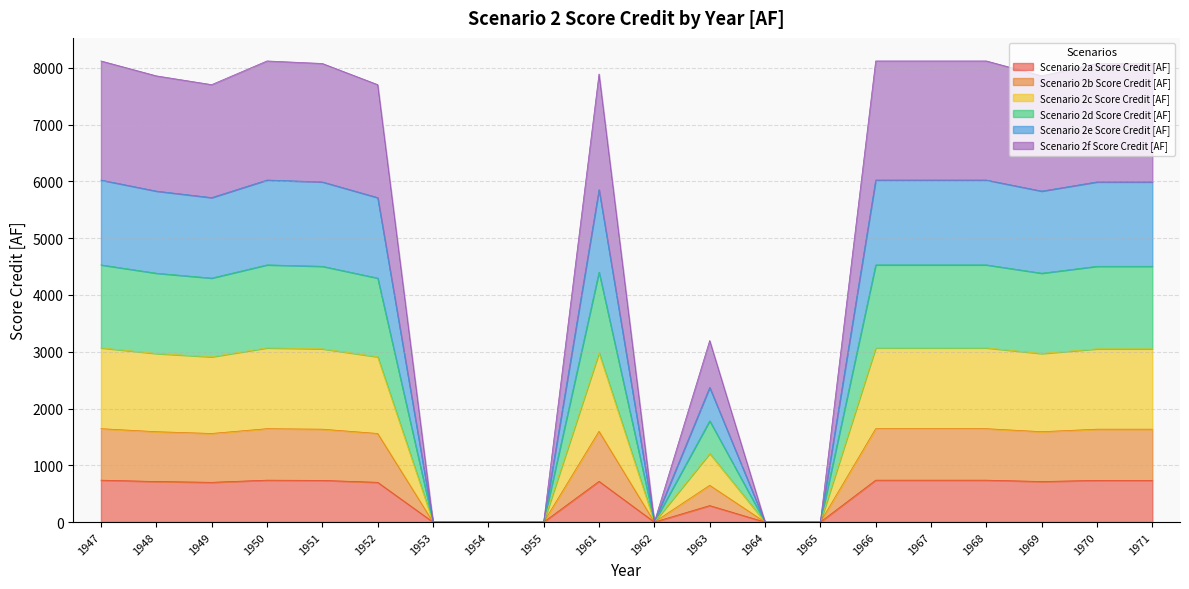

True or false: Scenario 2f Score Credit [AF] and Scenario 2e Score Credit [AF] intersect in this chart.

False